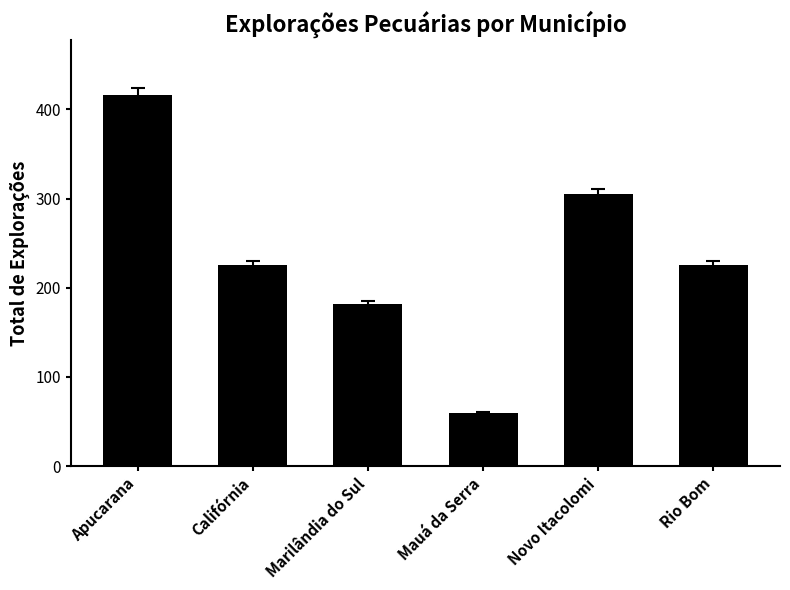

What is the value of the 5th bar from the left?

305